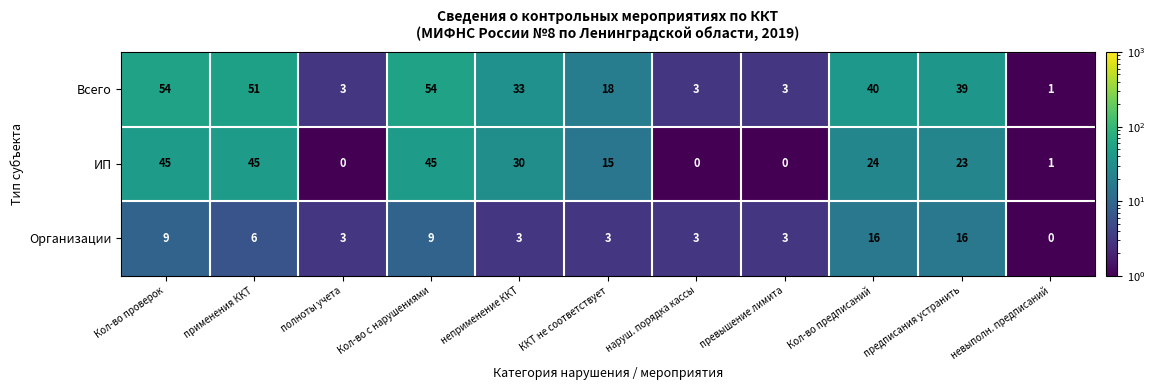

List the series in order of their overall mean, lowest first.

Организации, ИП, Всего